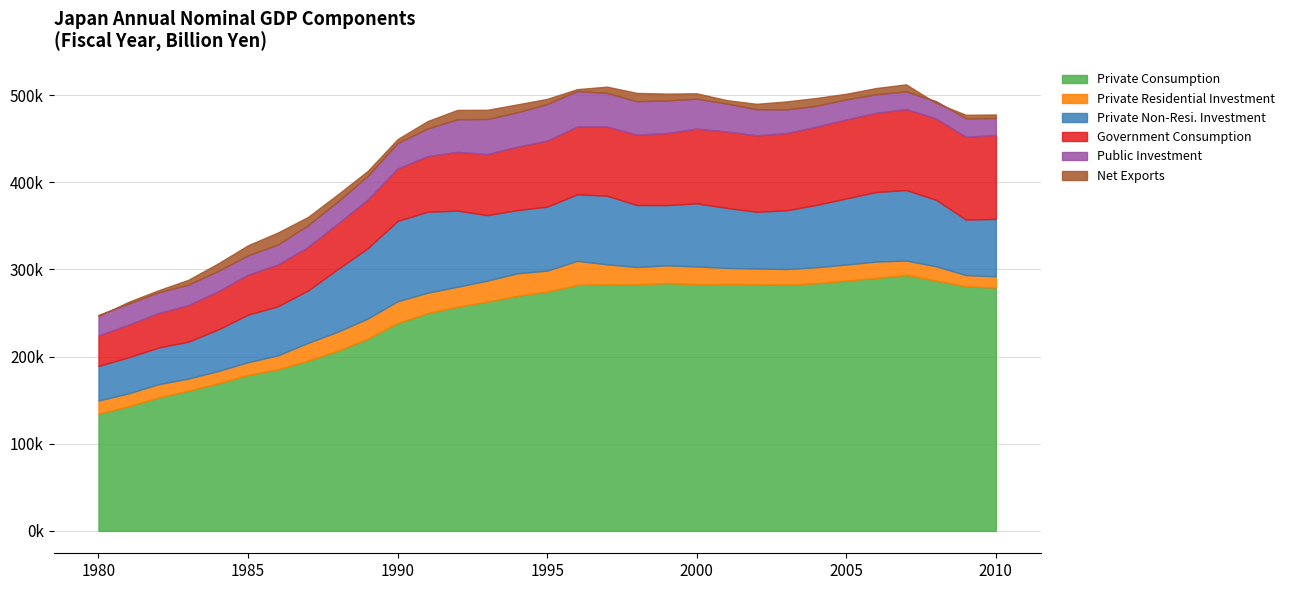

Is the value of Private Consumption at 1982 greater than the value of Private Residential Investment at 1995?

Yes